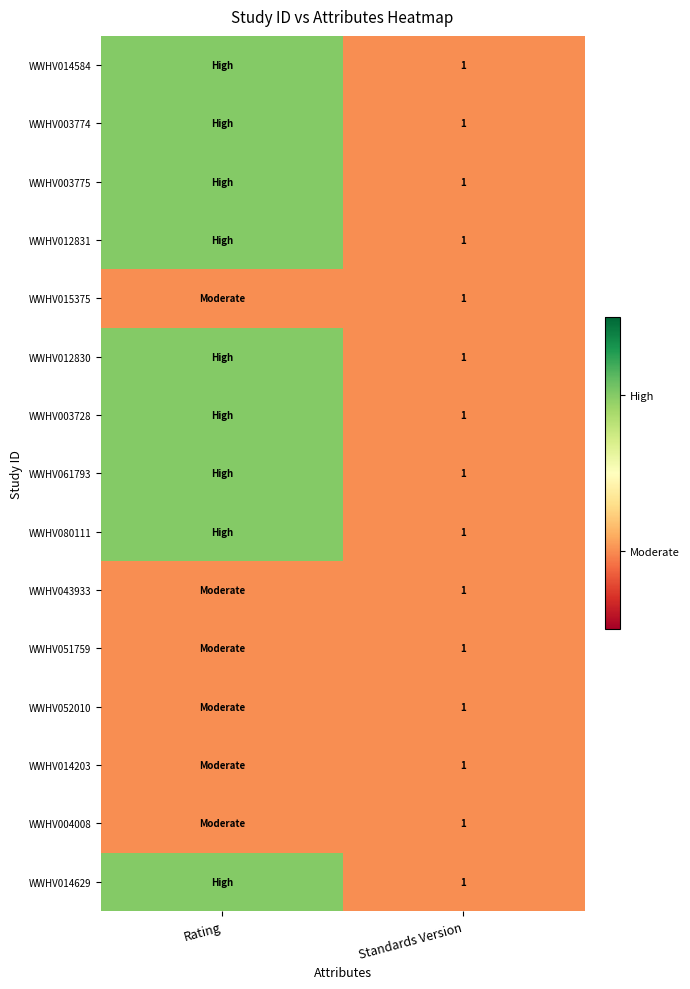

What is the total value across all series at Standards Version?

15